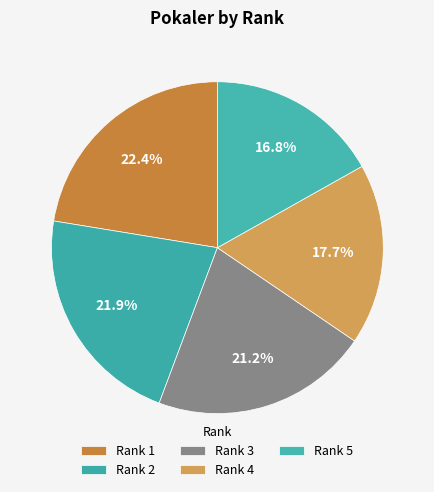

Count the number of slices in the pie.

5